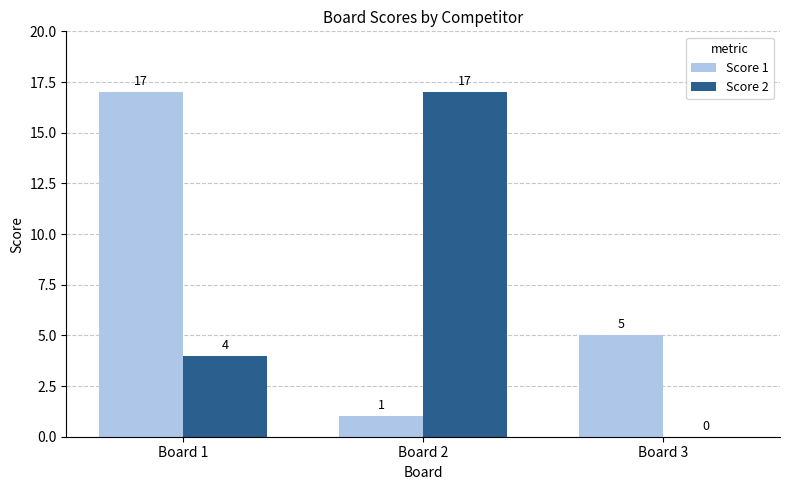

Is the value of Score 2 at Board 2 greater than the value of Score 1 at Board 2?

Yes